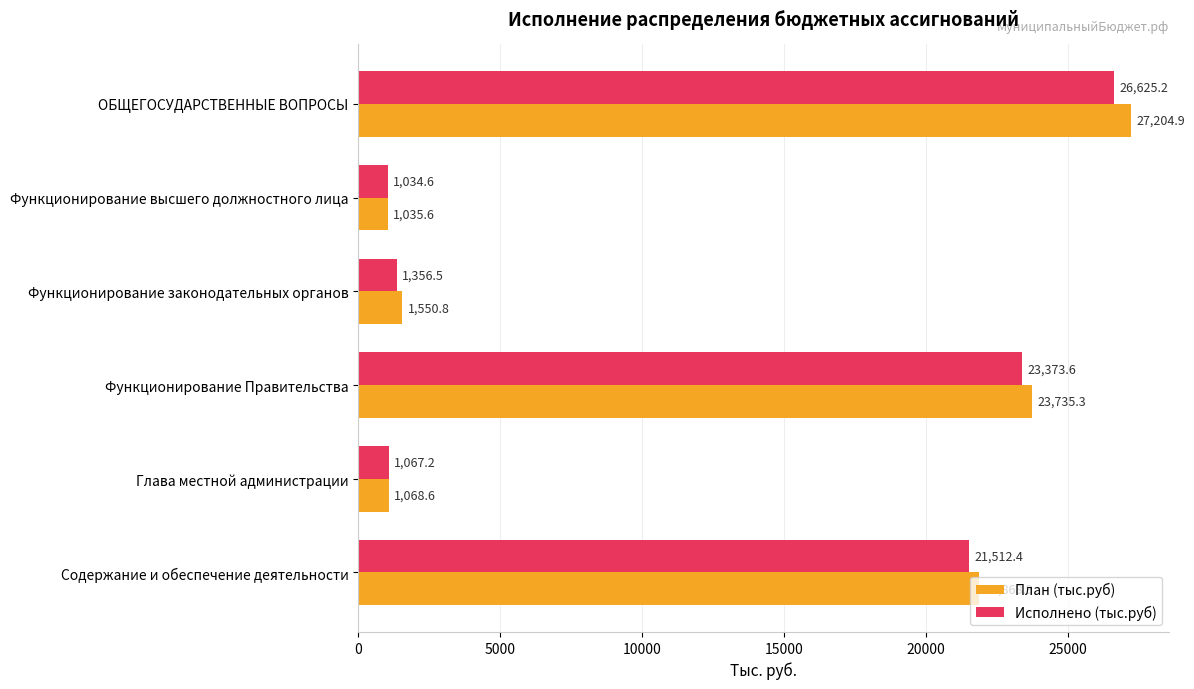

Where is План (тыс.руб) nearest to the value 14120?

Содержание и обеспечение деятельности